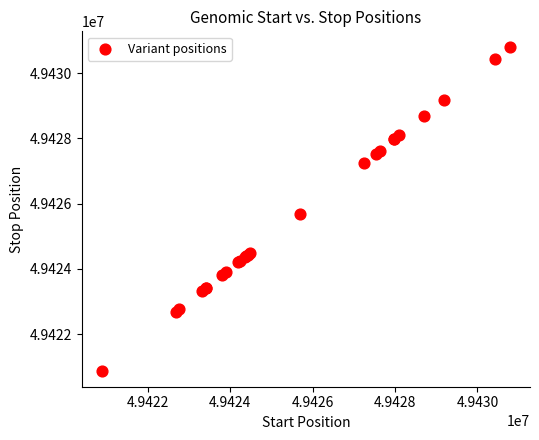

What Y value in the scatter plot is closest to 49425835?

49425683